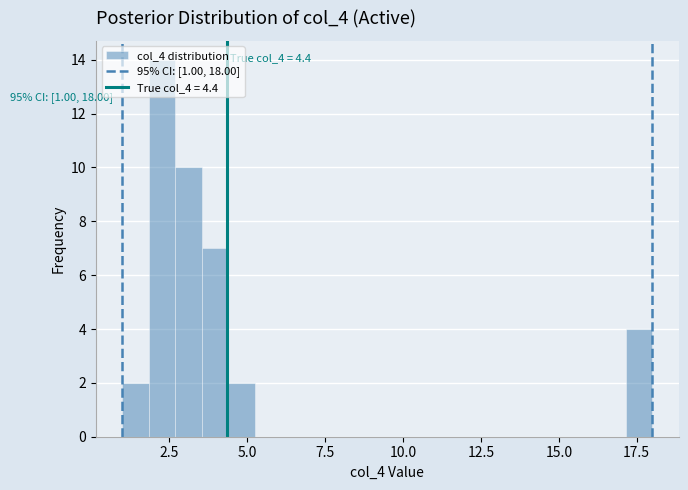

Read against the x-axis, roughly where is the centre of the tallest bar?

2.5